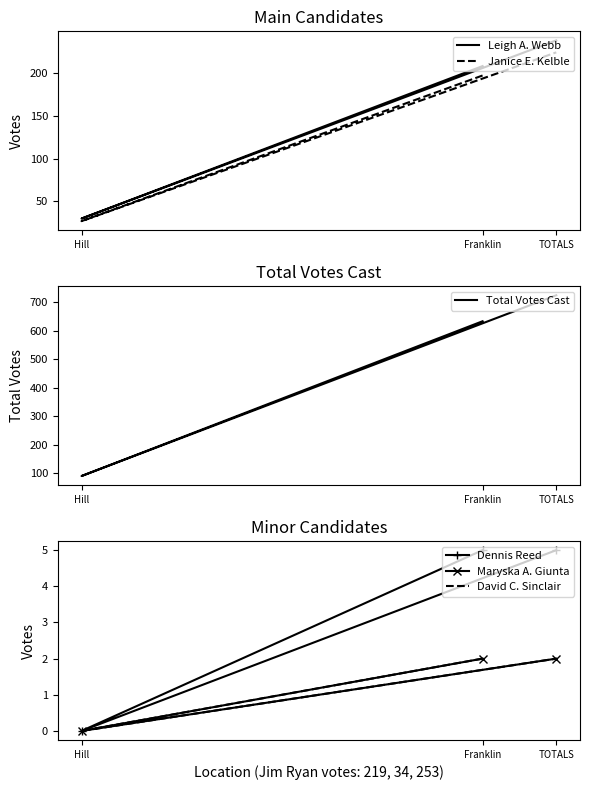

Reading left to right, transcribe all the data shown in this chart.

Leigh A. Webb: Franklin=208	Hill=30	TOTALS=238
Janice E. Kelble: Franklin=197	Hill=27	TOTALS=224
Total Votes Cast: Franklin=633	Hill=91	TOTALS=724
Dennis Reed: Franklin=5	Hill=0	TOTALS=5
Maryska A. Giunta: Franklin=2	Hill=0	TOTALS=2
David C. Sinclair: Franklin=2	Hill=0	TOTALS=2